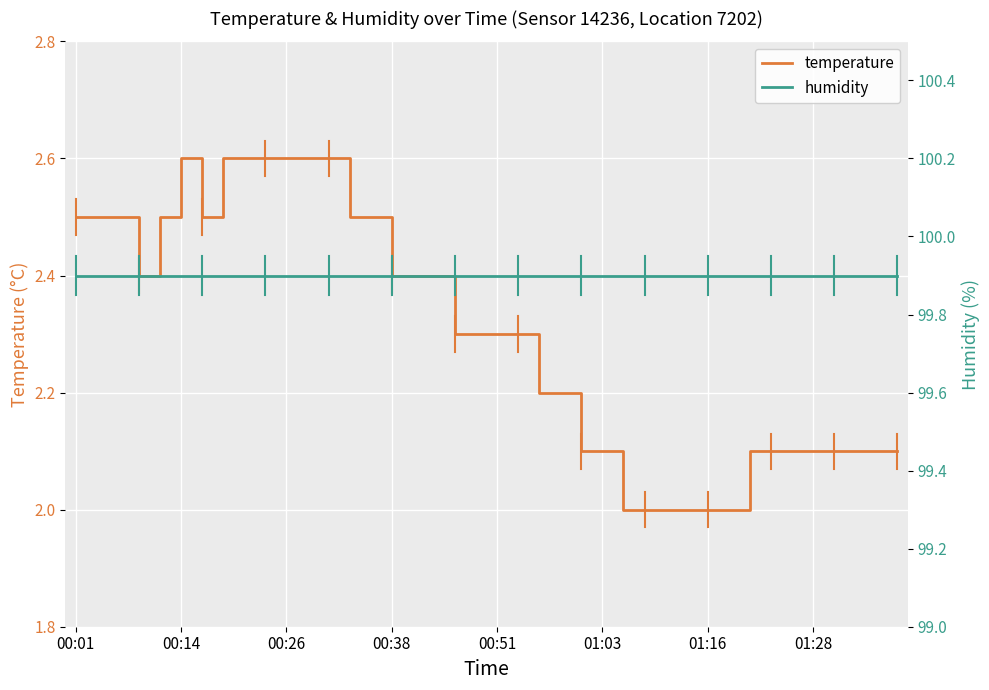

True or false: temperature has more than 2 points higher than both neighbors.

False